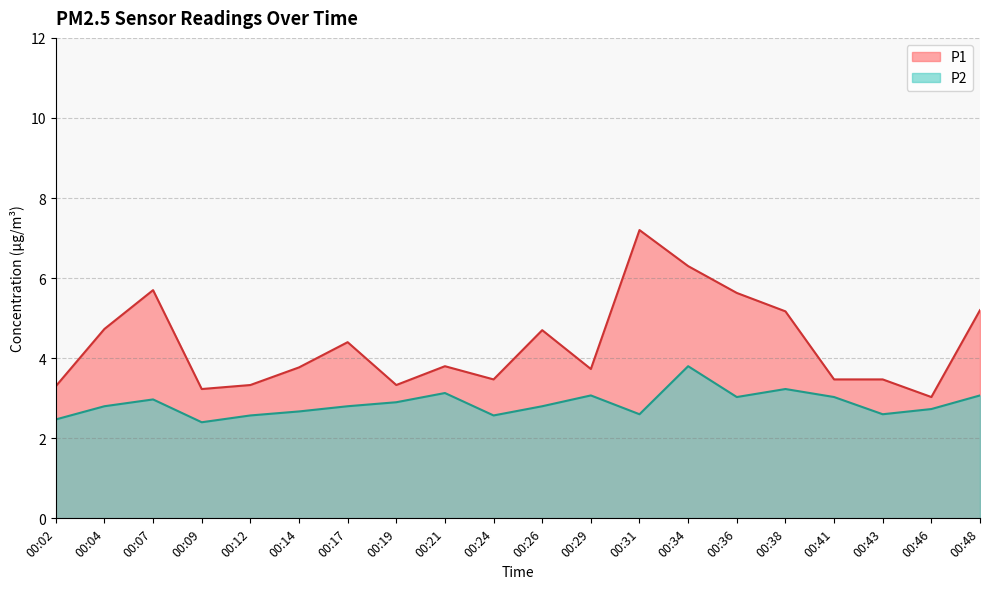

What are all the series names shown in the legend?

P1, P2